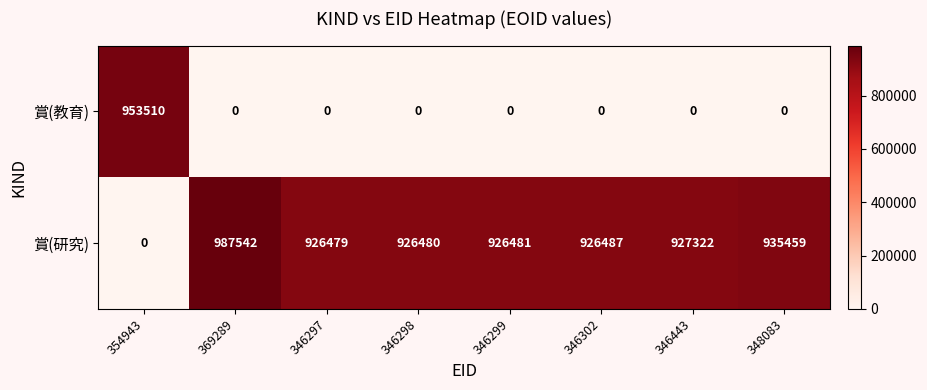

How many positive values does the 賞(教育) series have?

1